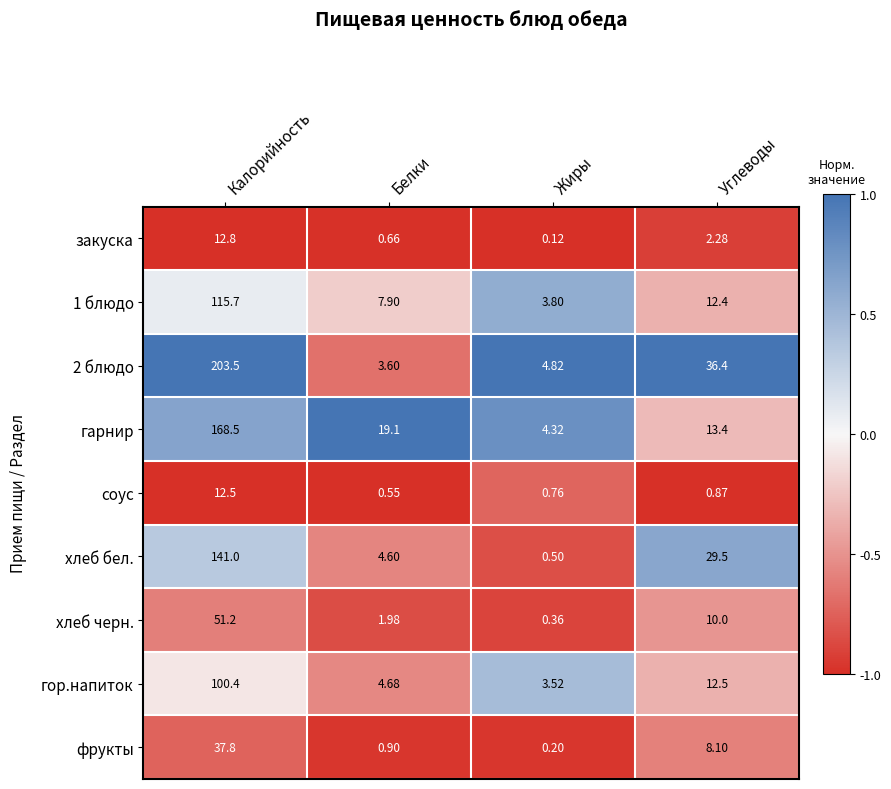

Which series has the largest range (max minus min)?

2 блюдо